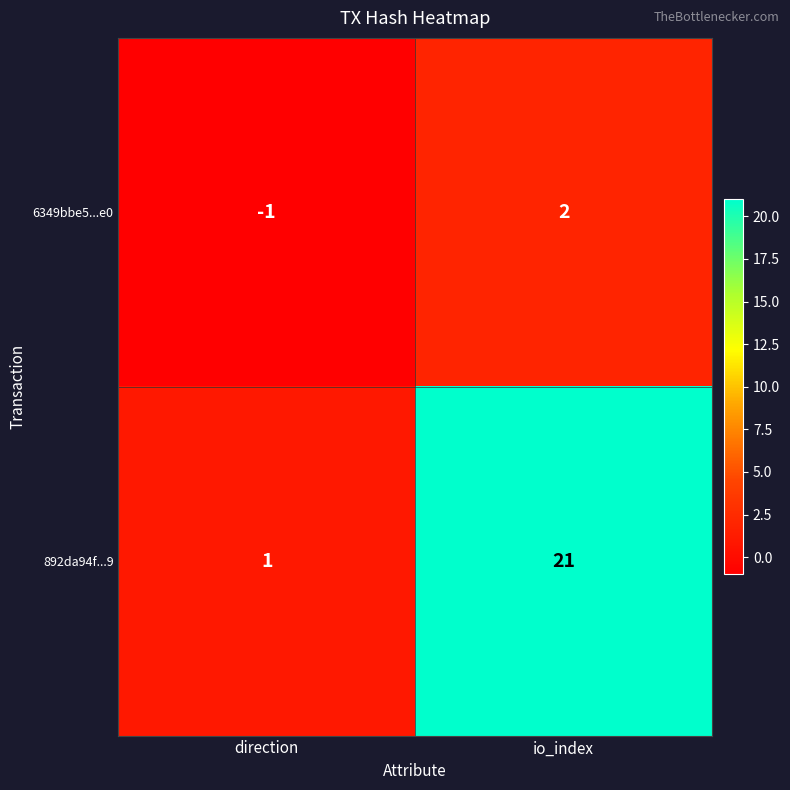

Reading right to left, extract all data points from this chart.

6349bbe5...e0: 2	-1
892da94f...9: 21	1